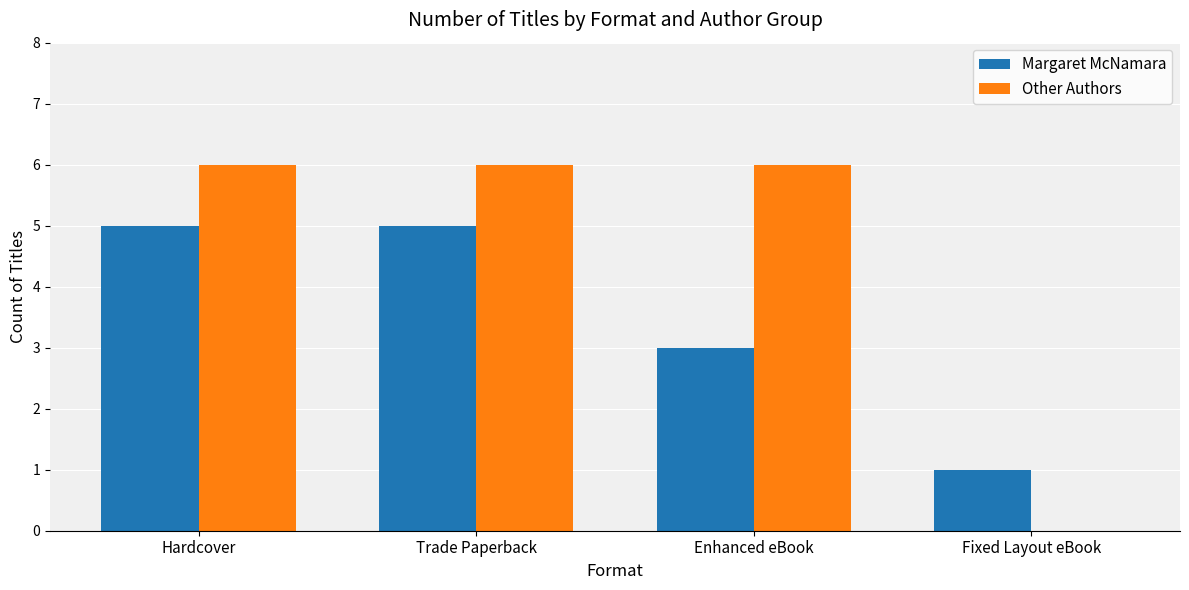

What is the maximum value shown in the chart?

6